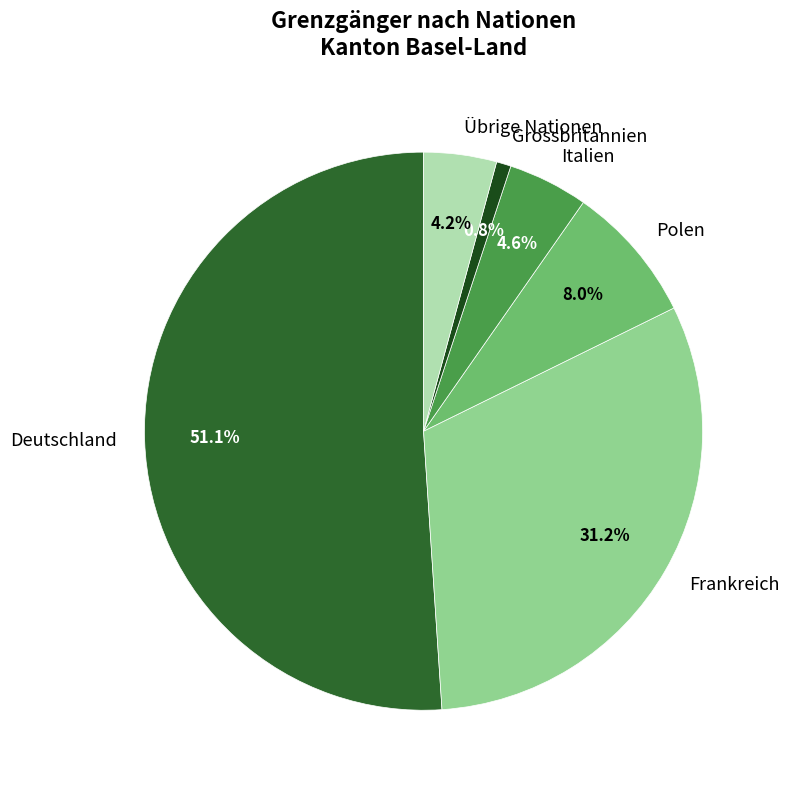

What percentage is the Deutschland slice, to the nearest percent?

51%